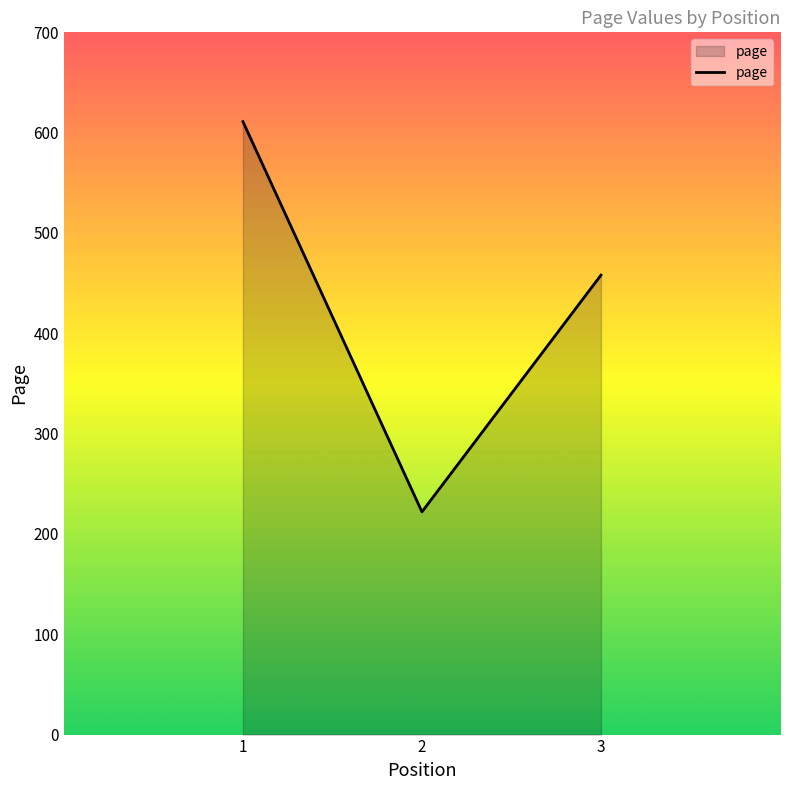

What is the change in value from 2 to 3?

+236